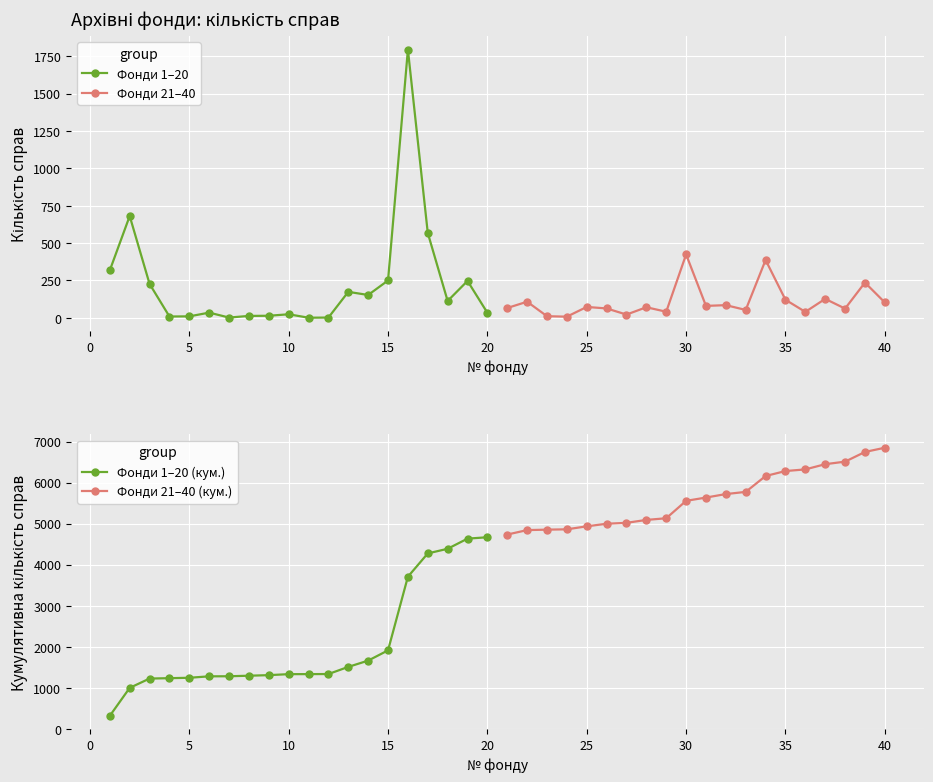

What is the minimum value for Фонди 1–20?

1